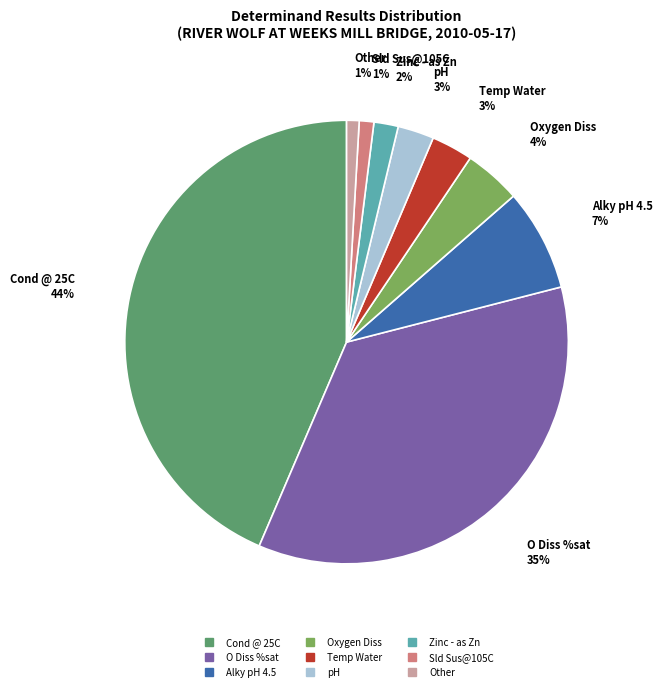

To the nearest percent, what is the difference between the largest and smallest slice percentages?

43%